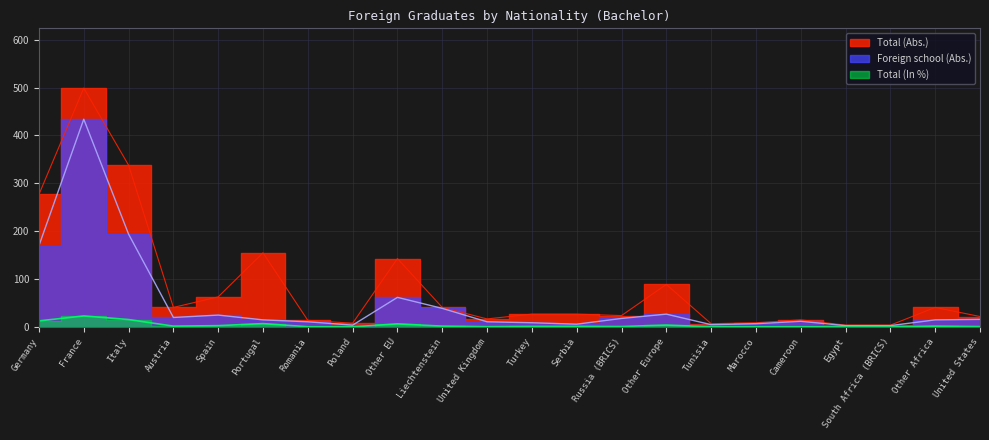

How many data points in Total (Abs.) are above 27?

10